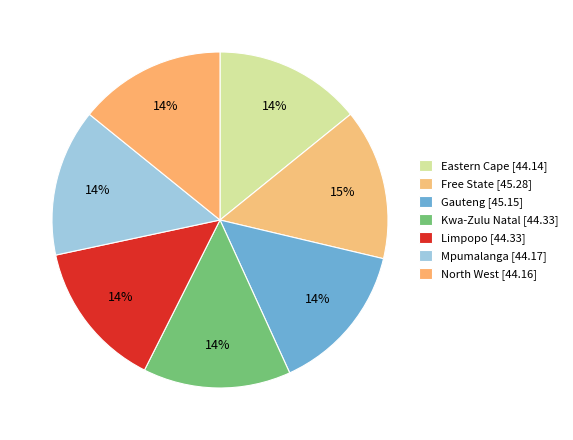

What is the total percentage of Mpumalanga and North West?

28.4%